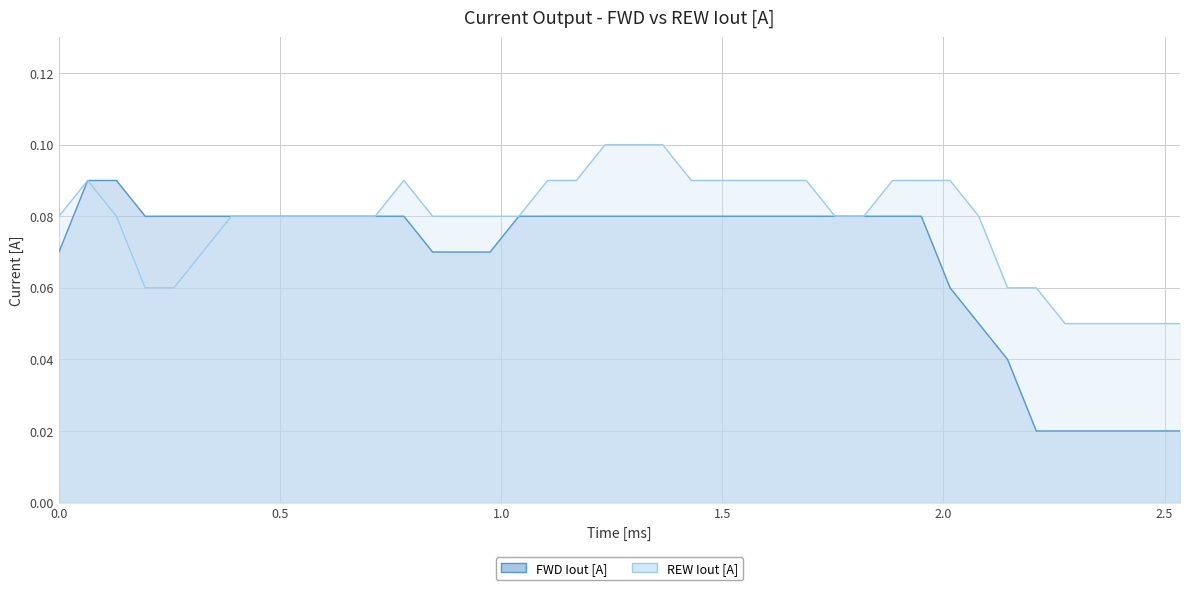

Where is REW Iout [A] nearest to the value 0?

2.275